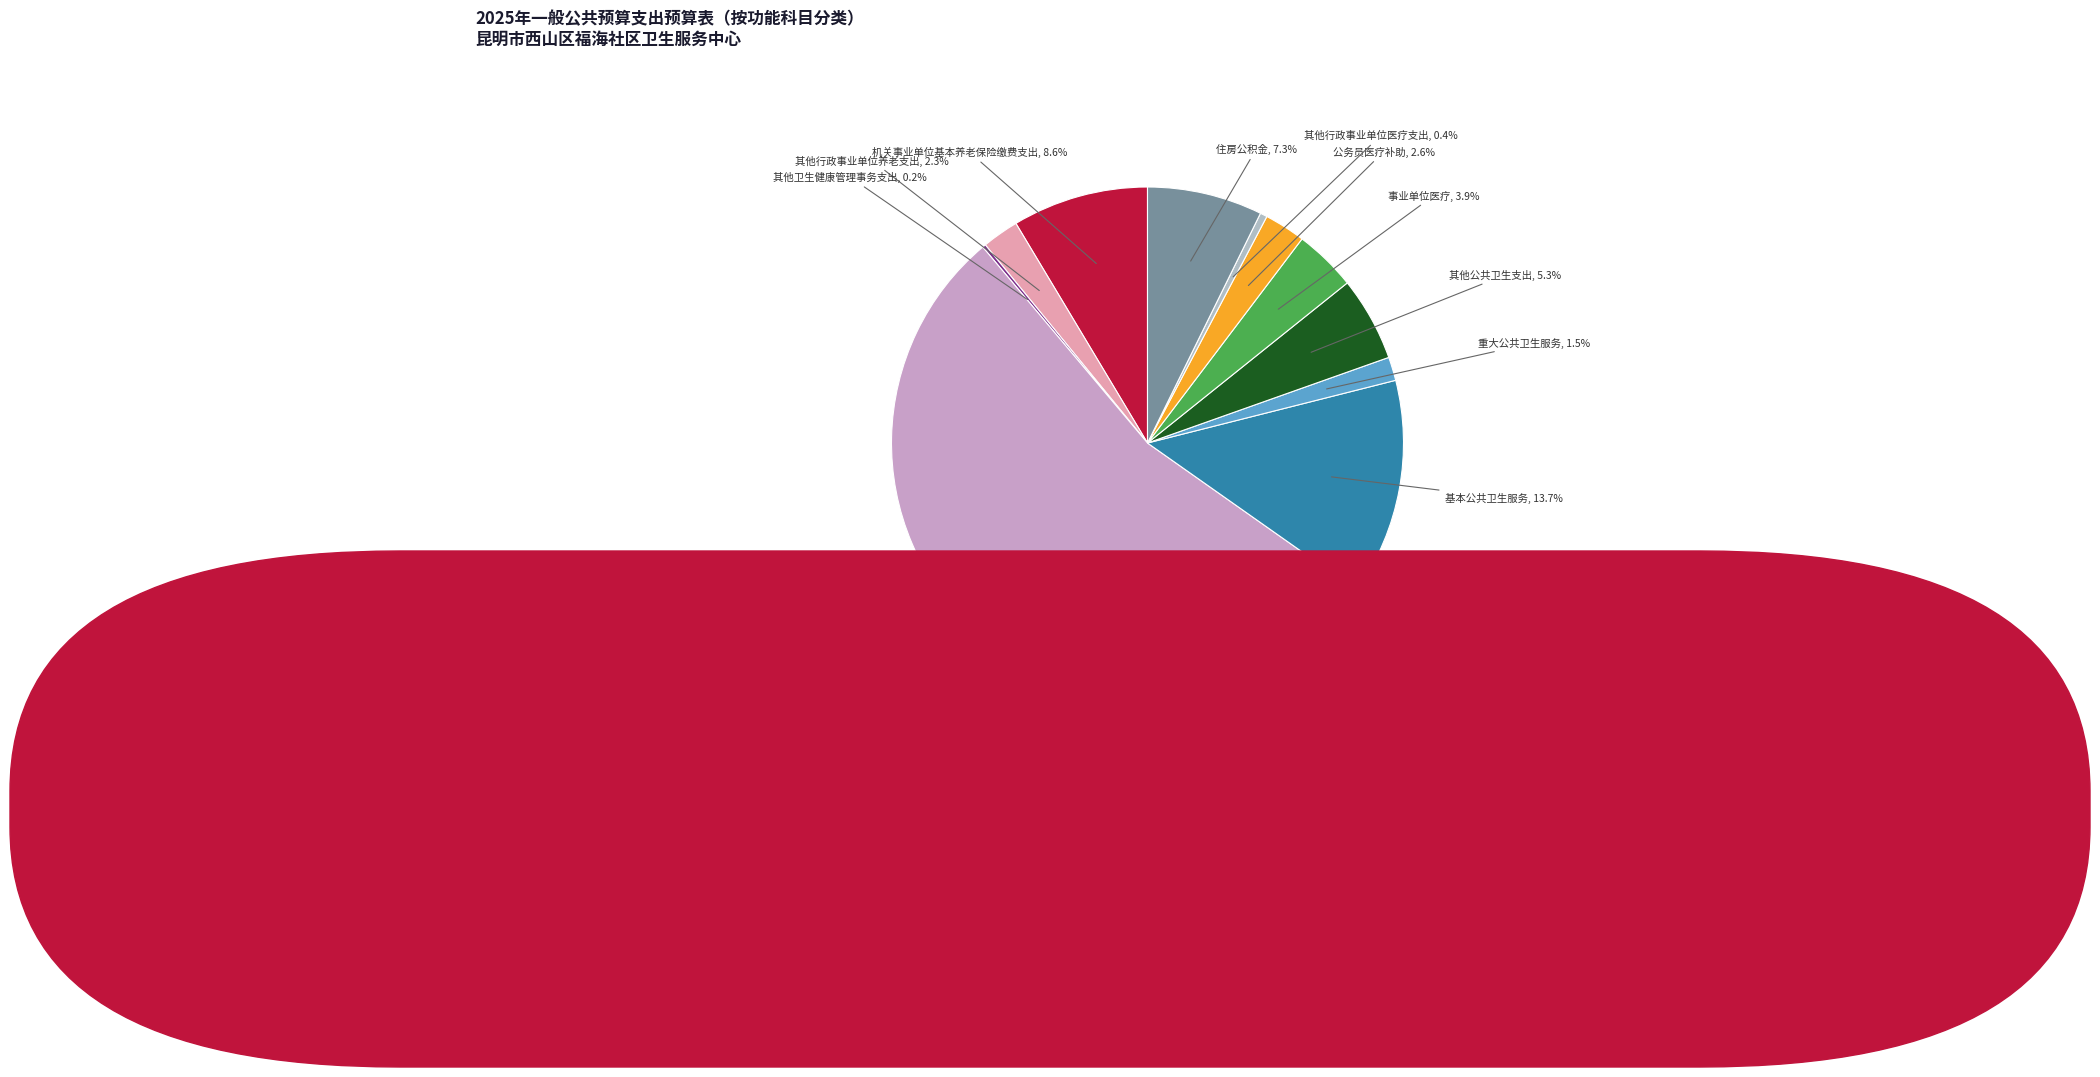

Count the number of slices in the pie.

11